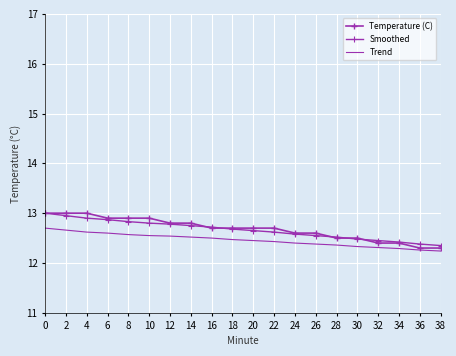

What are all the series names shown in the legend?

Temperature (C), Smoothed, Trend